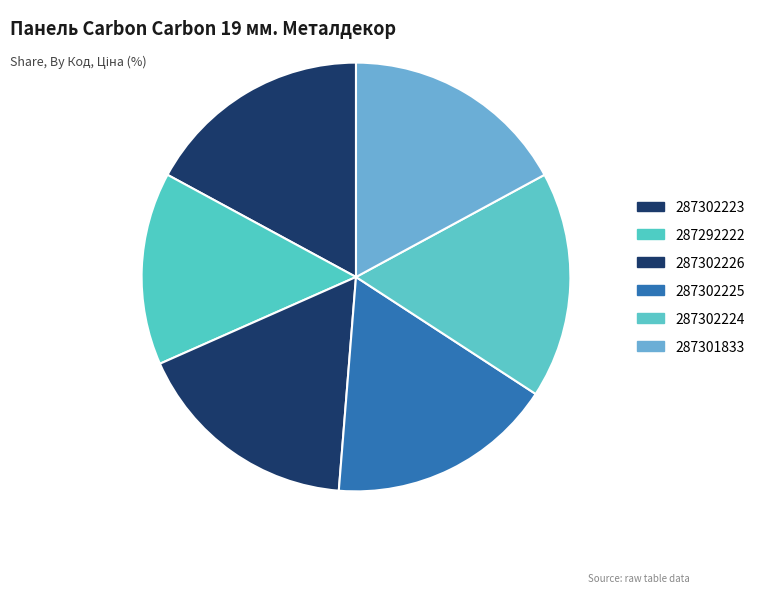

How many segments does this pie chart have?

6